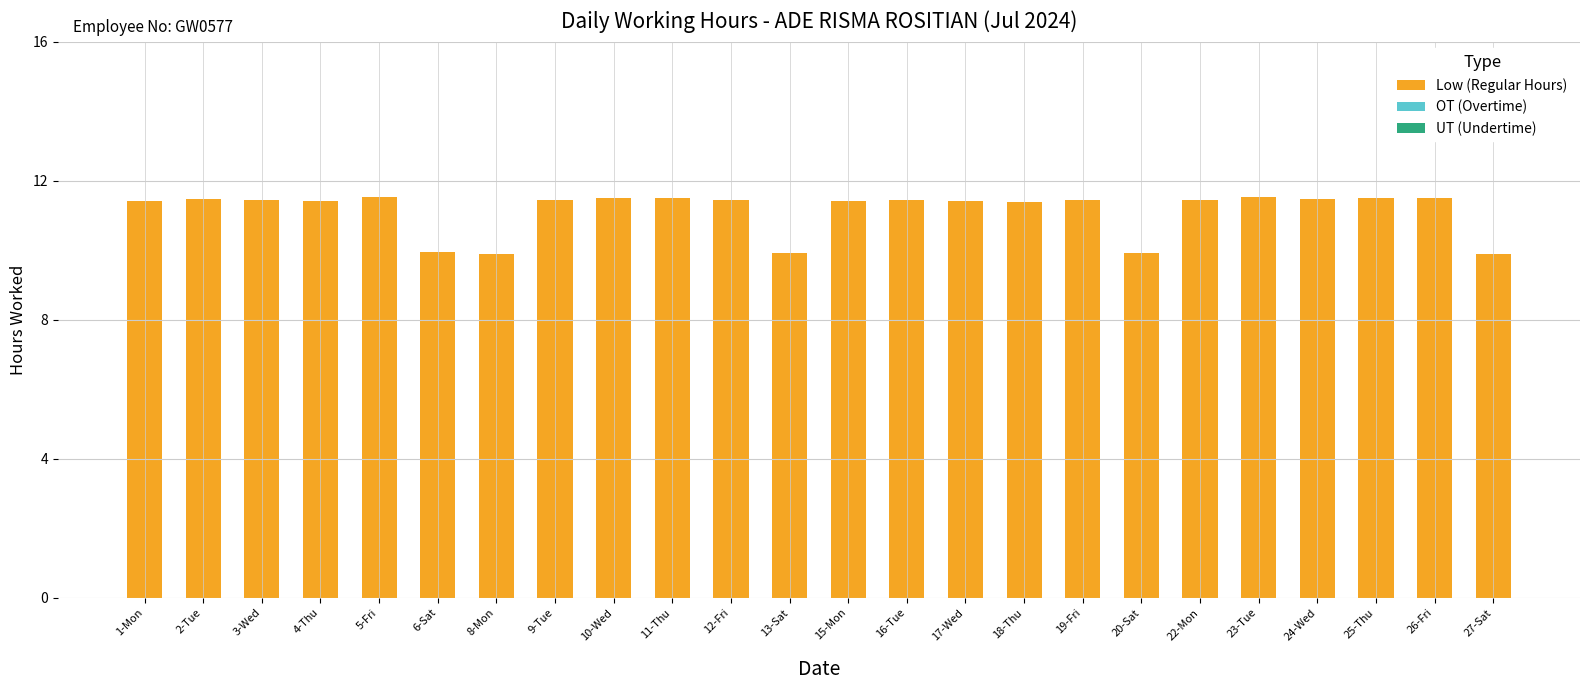

The chart shows a value of 11.5 at 25-Thu. True or false?

True